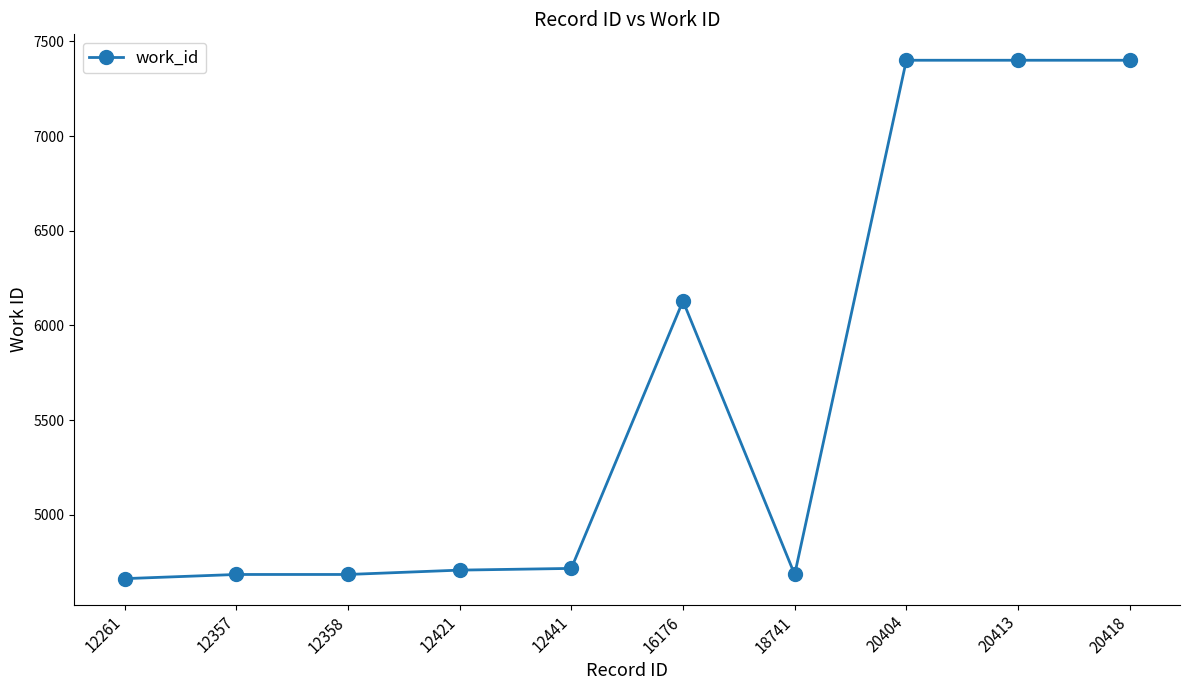

At which label is the value closest to 6031?

16176